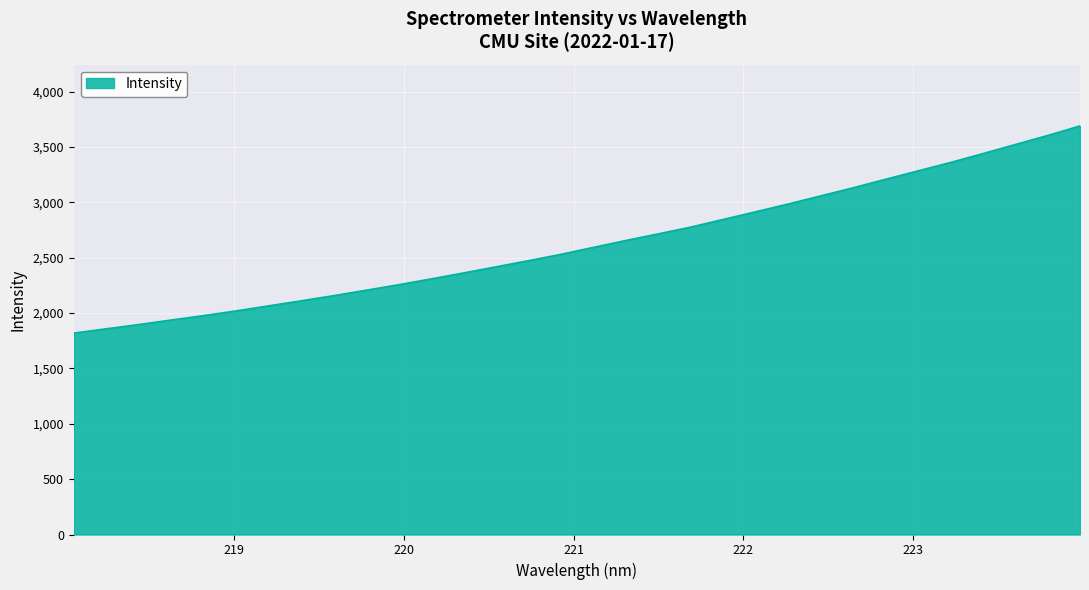

What is the greatest value displayed?

3690.3